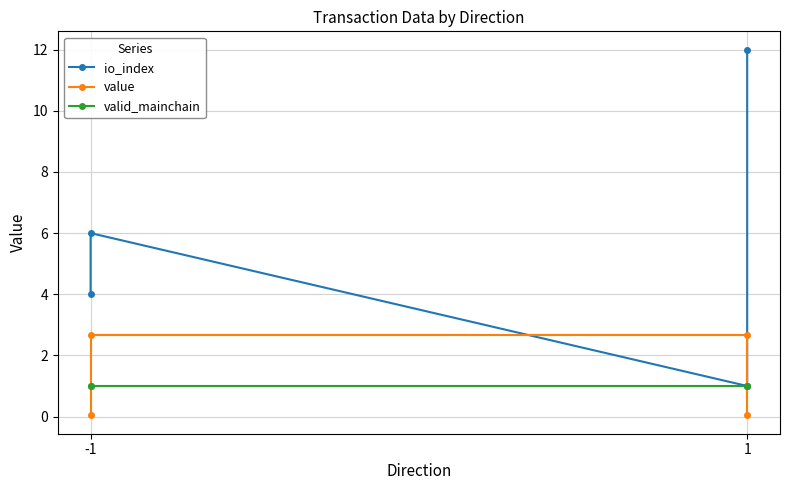

The value of io_index at -1 is 6.9. True or false?

False